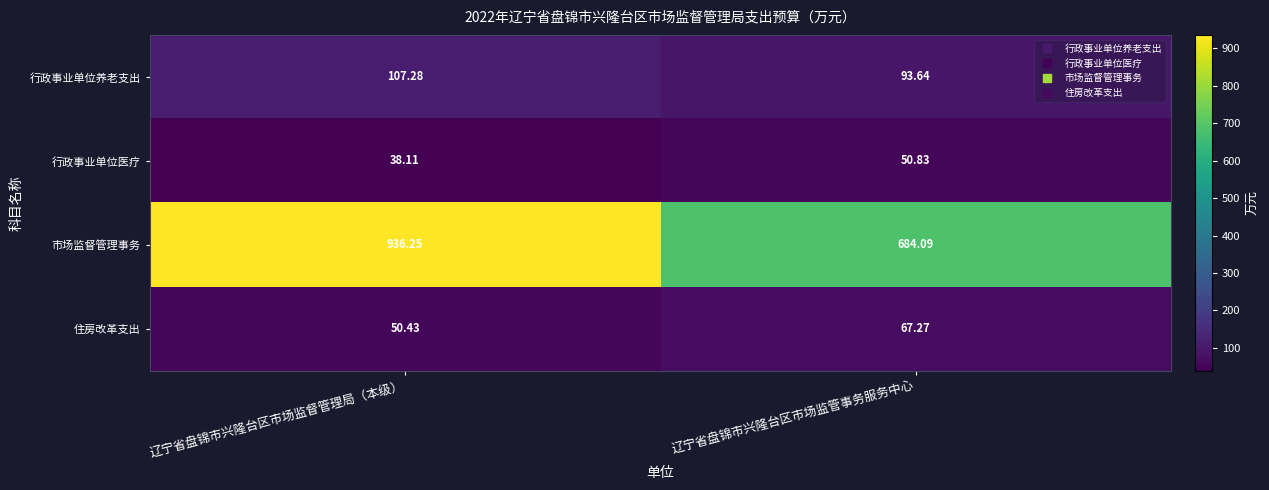

Is the value of 住房改革支出 at 辽宁省盘锦市兴隆台区市场监管事务服务中心 greater than the value of 行政事业单位养老支出 at 辽宁省盘锦市兴隆台区市场监管事务服务中心?

No